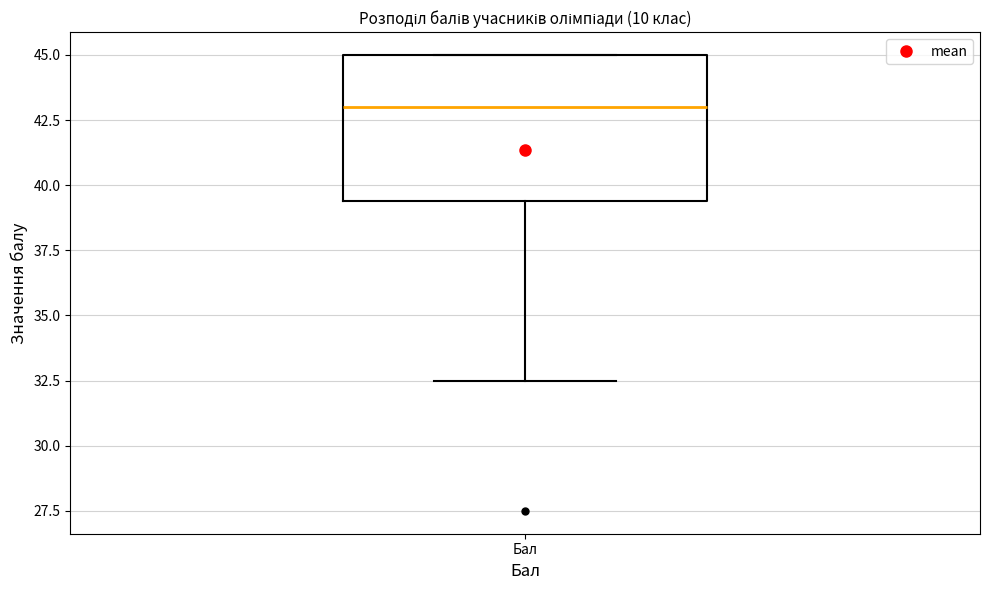

Read this box plot against the y-axis: the position of the median line, the range covered by the box, and the ends of both whiskers. The values are not printed on the chart, so give them approximately, as read against the axis.

median 43.0, box 39.5 to 45.0, whiskers 32.5 to 45.0